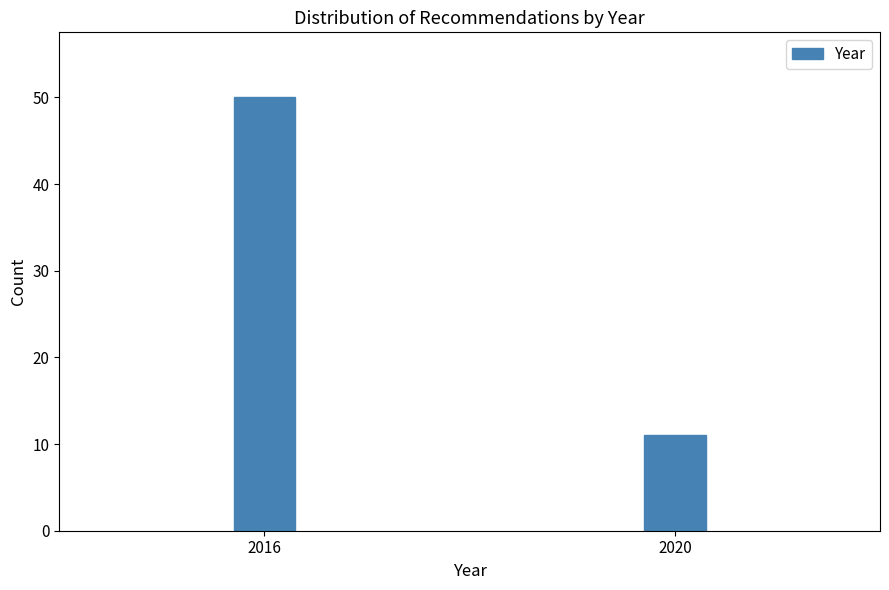

Reading left to right, extract all data points from this chart.

50	11